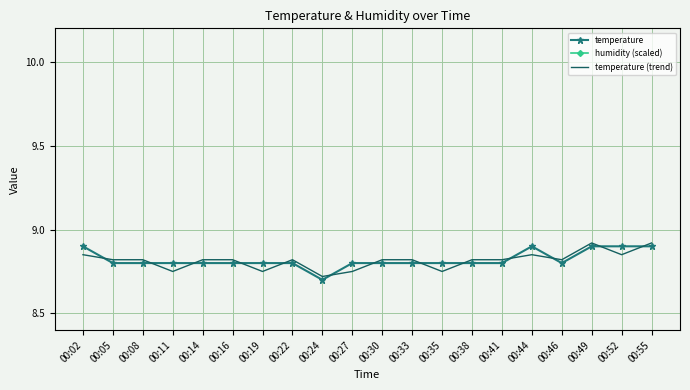

What are all the series names shown in the legend?

temperature, humidity (scaled), temperature (trend)